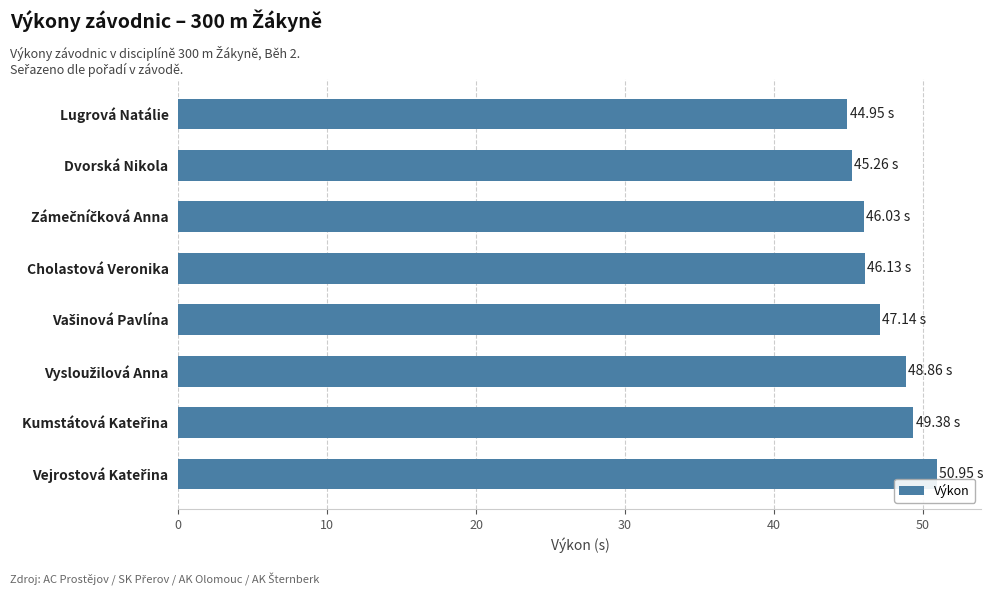

What is the sum of all values?

378.7